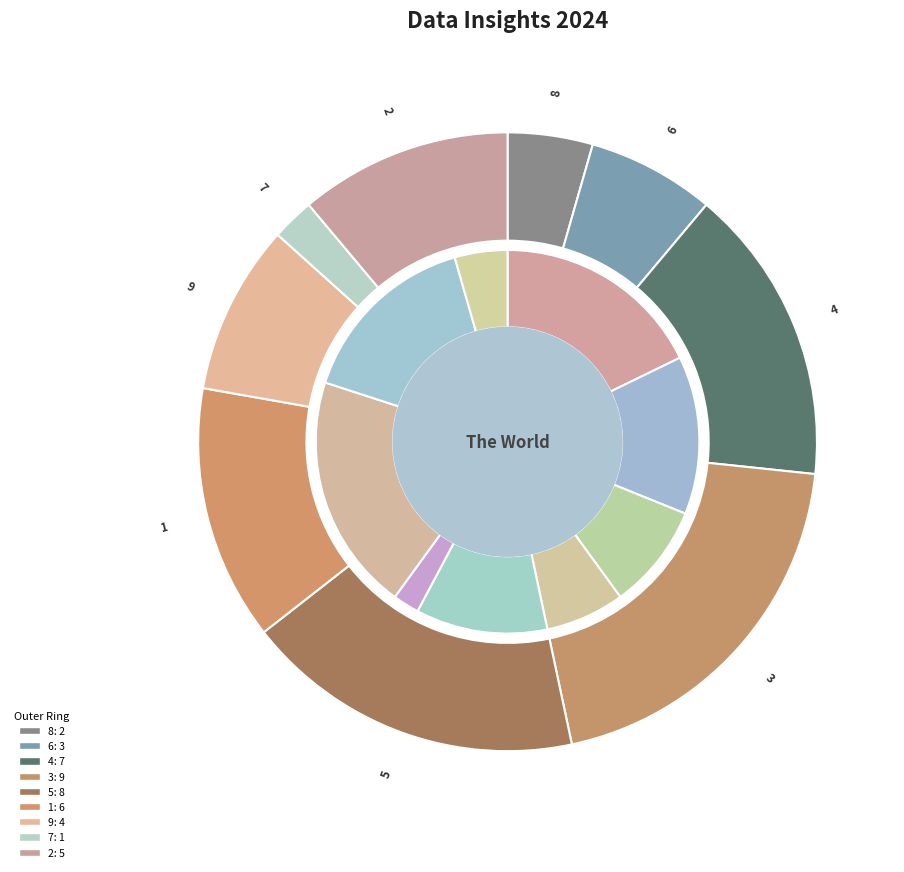

To the nearest percent, what is the difference between the largest and smallest slice percentages?

18%